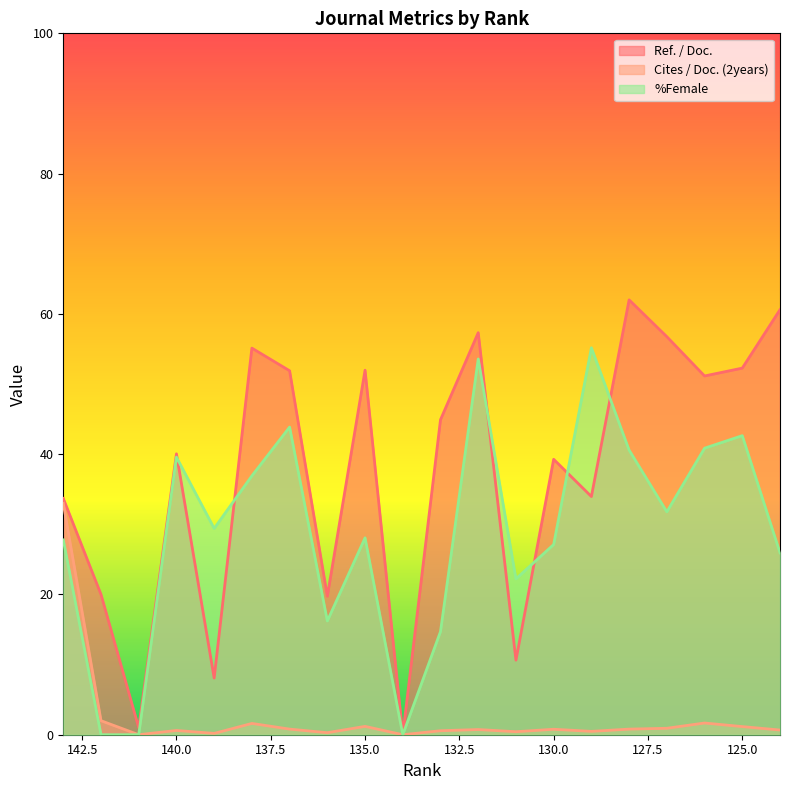

True or false: Ref. / Doc. has more than 2 interior local peaks.

True